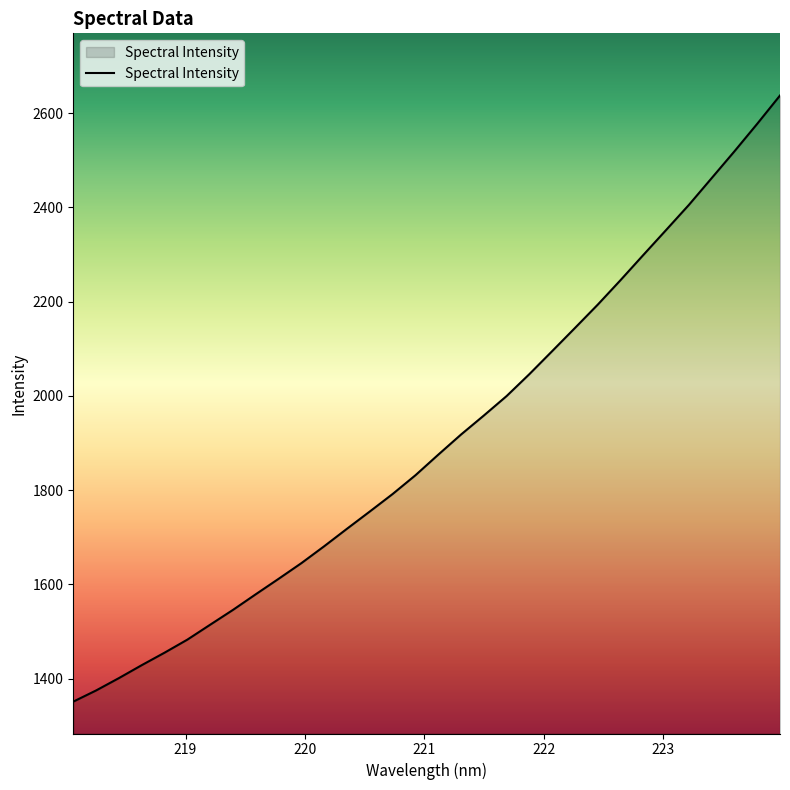

What is the smallest value displayed?

1351.5